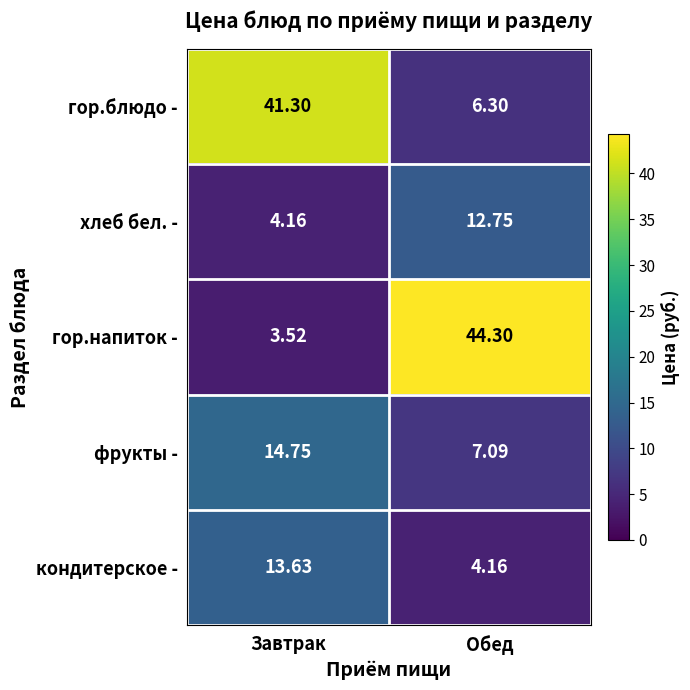

Which series has the largest range (max minus min)?

гор.напиток -